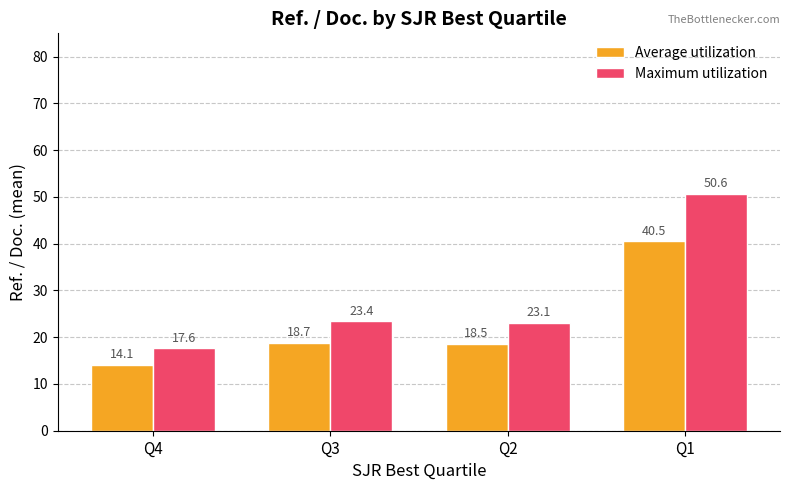

Count the number of data series in this chart.

2